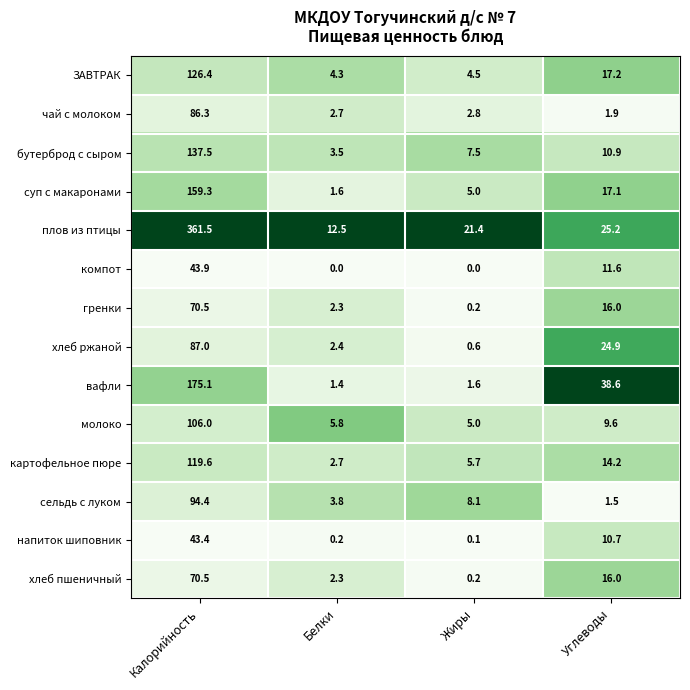

Is the value of суп с макаронами at Углеводы greater than the value of ЗАВТРАК at Углеводы?

No